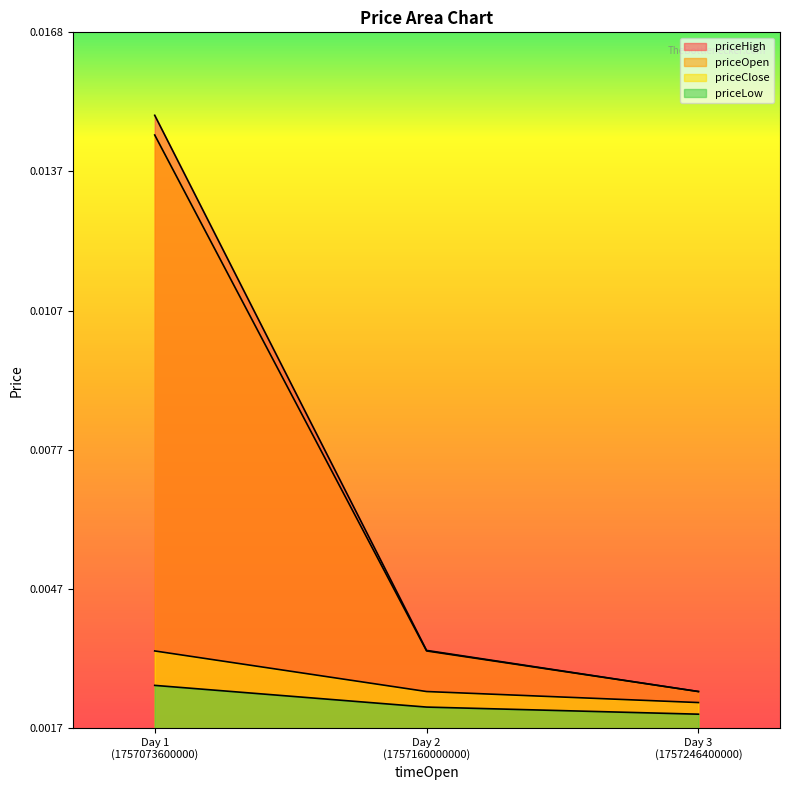

Which series has the widest spread of values?

priceHigh